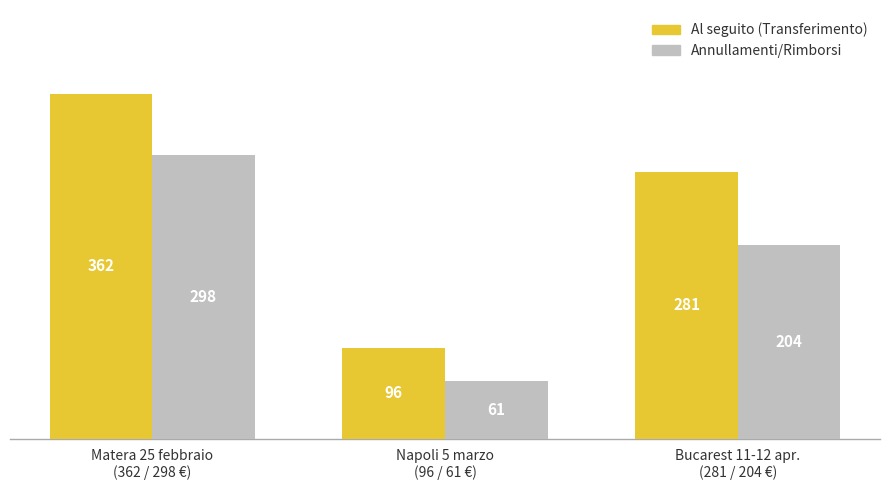

What value does the Annullamenti/Rimborsi series have at Matera 25 febbraio
(362 / 298 €)?

297.8